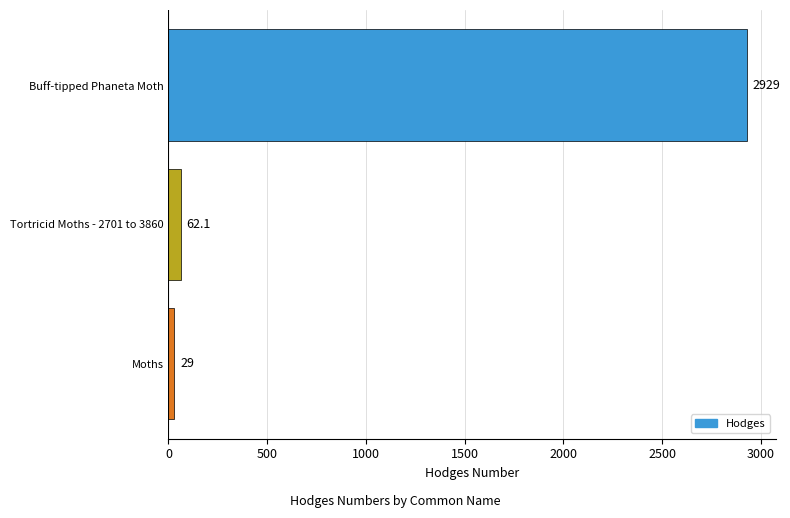

Where is the data nearest to the value 1479?

Tortricid Moths - 2701 to 3860